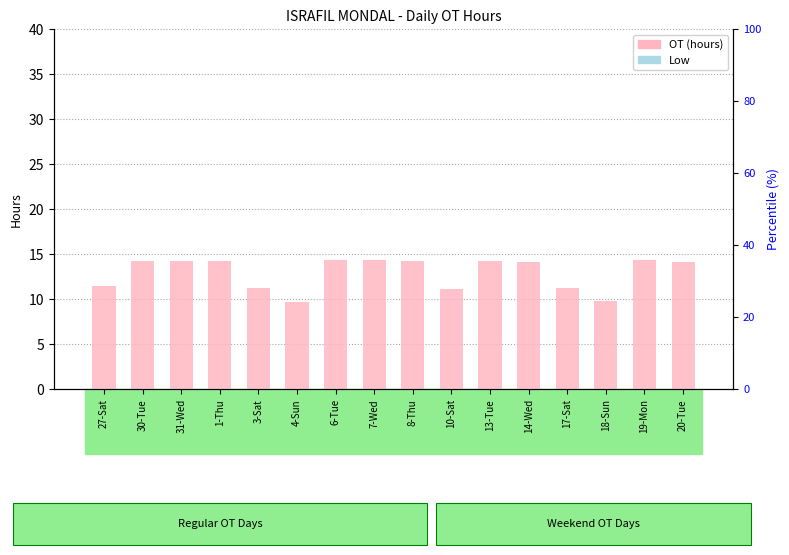

Reading right to left, list all the values displayed in this chart.

OT (hours): 14.1	14.3	9.7	11.2	14.1	14.2	11.1	14.3	14.3	14.3	9.7	11.2	14.2	14.3	14.3	11.4
Low: 0.0	0.0	0.0	0.0	0.0	0.0	0.0	0.0	0.0	0.0	0.0	0.0	0.0	0.0	0.0	0.0